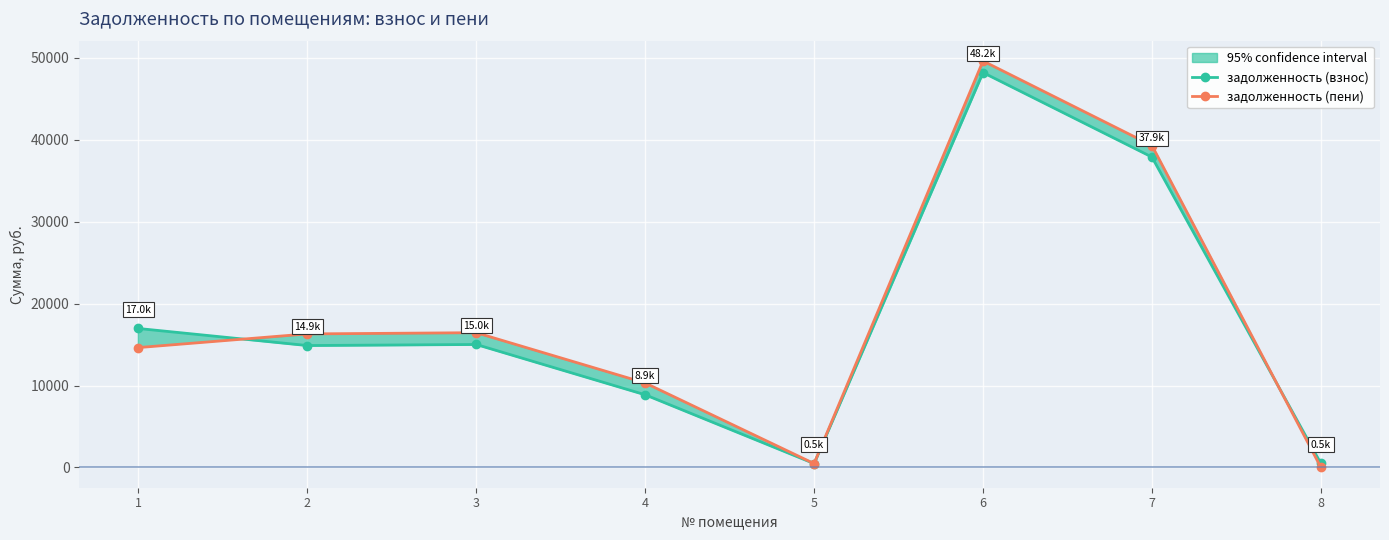

At which category does задолженность (пени) reach its first local valley?

5